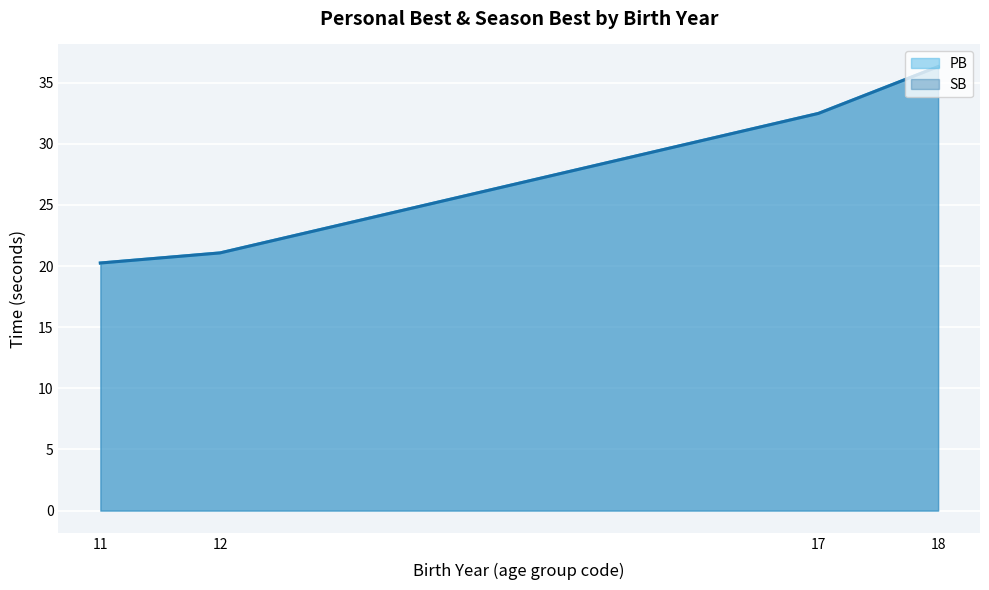

What is the difference between the PB values at 11 and 18?

15.4